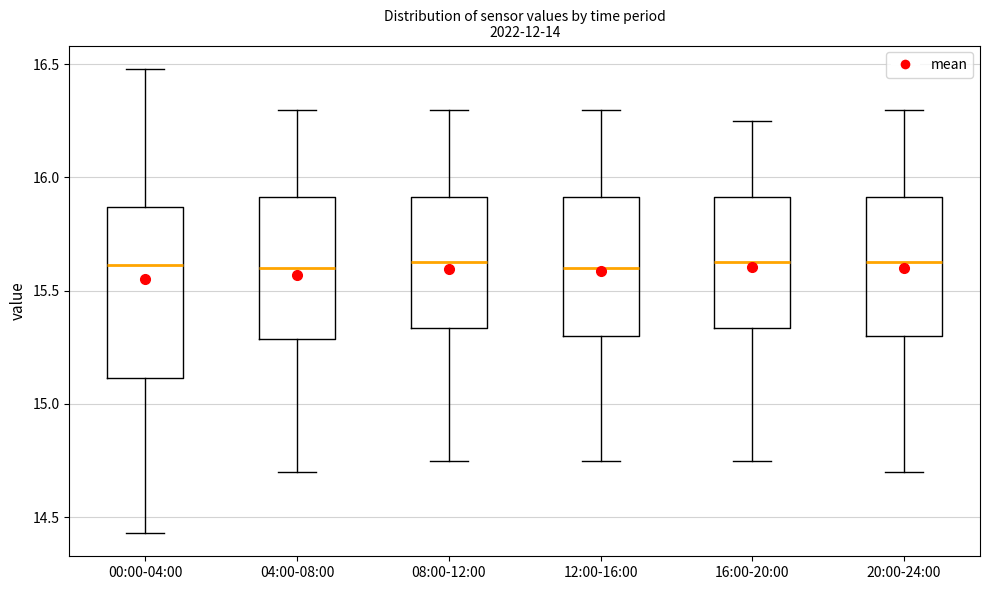

Reading left to right, transcribe this box plot: for each box, give where its median line is, the range the box spans, and where its two whiskers end, as read against the y-axis. The values are not printed on the chart, so give them approximately, as read against the axis.

00:00-04:00: median 15.60, box 15.10 to 15.85, whiskers 14.45 to 16.50
04:00-08:00: median 15.60, box 15.30 to 15.90, whiskers 14.70 to 16.30
08:00-12:00: median 15.65, box 15.35 to 15.90, whiskers 14.75 to 16.30
12:00-16:00: median 15.60, box 15.30 to 15.90, whiskers 14.75 to 16.30
16:00-20:00: median 15.65, box 15.35 to 15.90, whiskers 14.75 to 16.25
20:00-24:00: median 15.65, box 15.30 to 15.90, whiskers 14.70 to 16.30